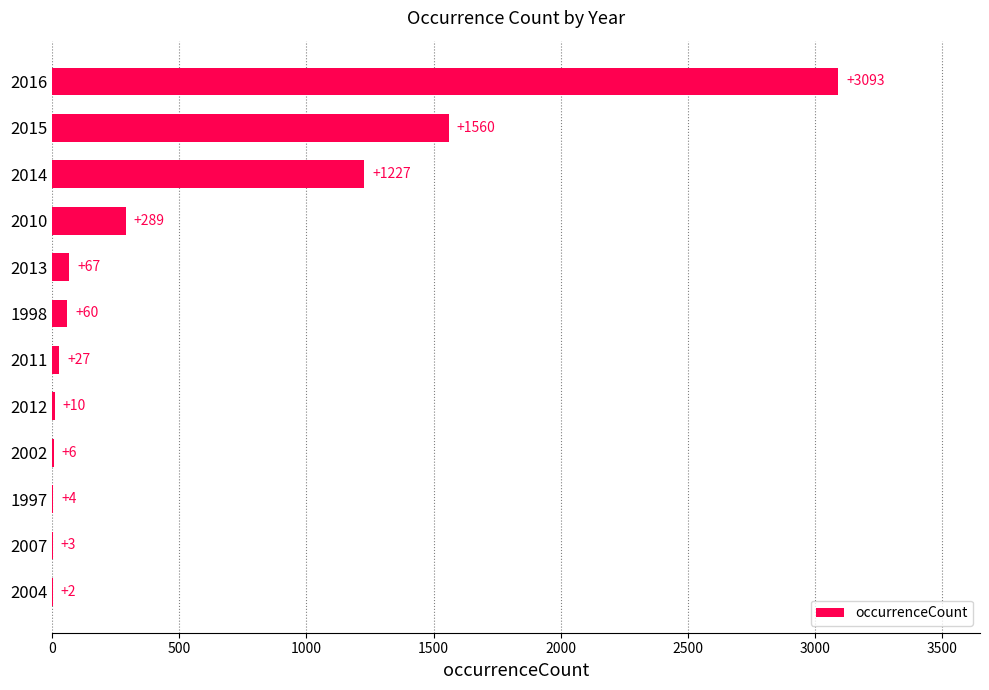

What is the change in value from 2011 to 2016?

+3066